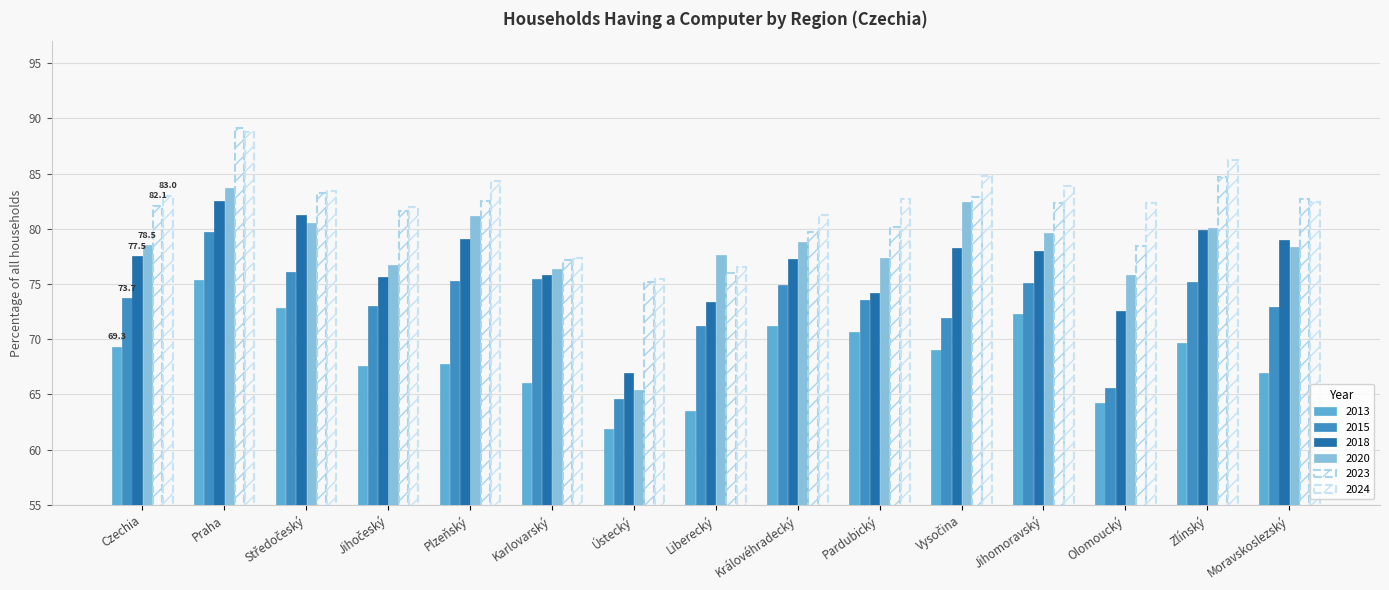

How many groups of bars are there?

15